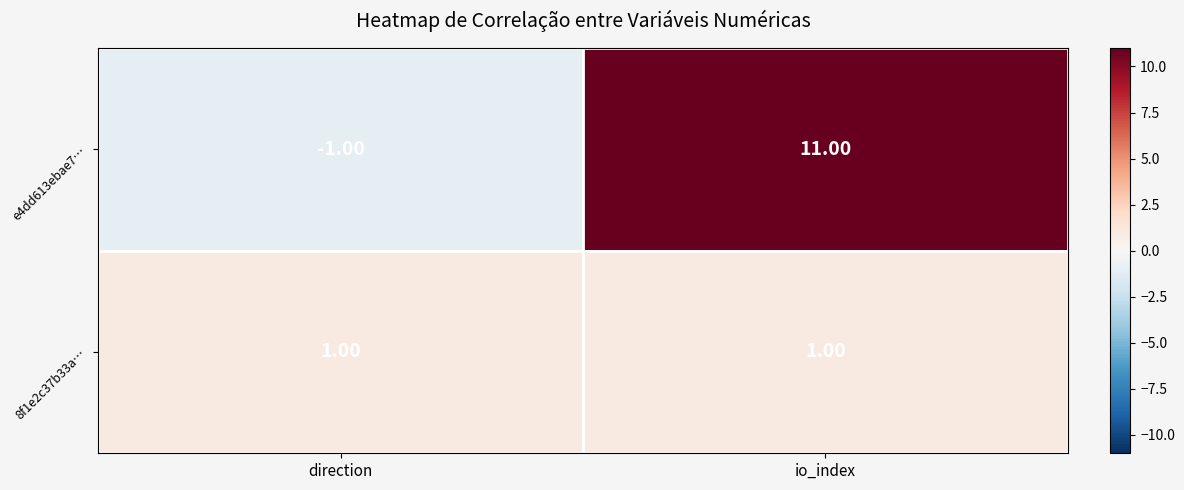

Where is e4dd613ebae7… nearest to the value 5?

direction